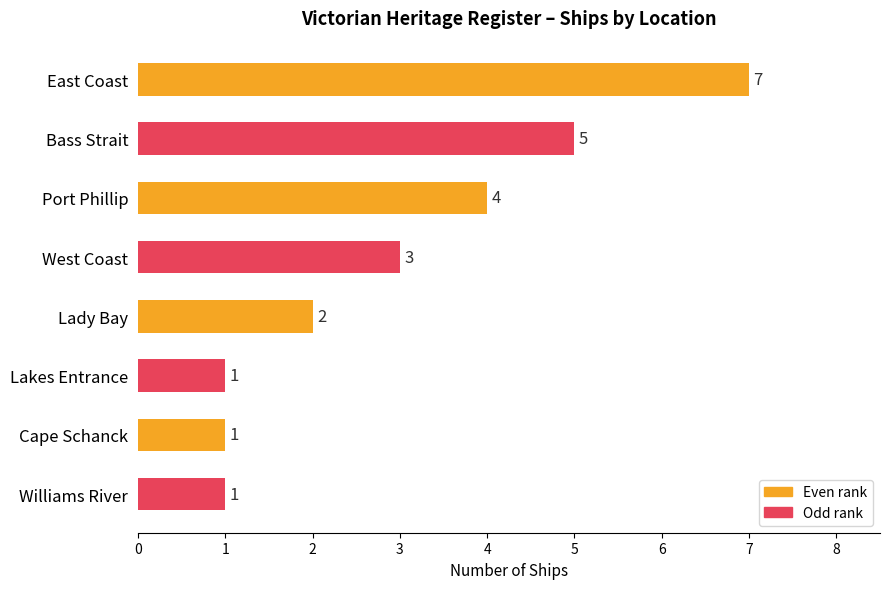

What is the sum of all values?

24